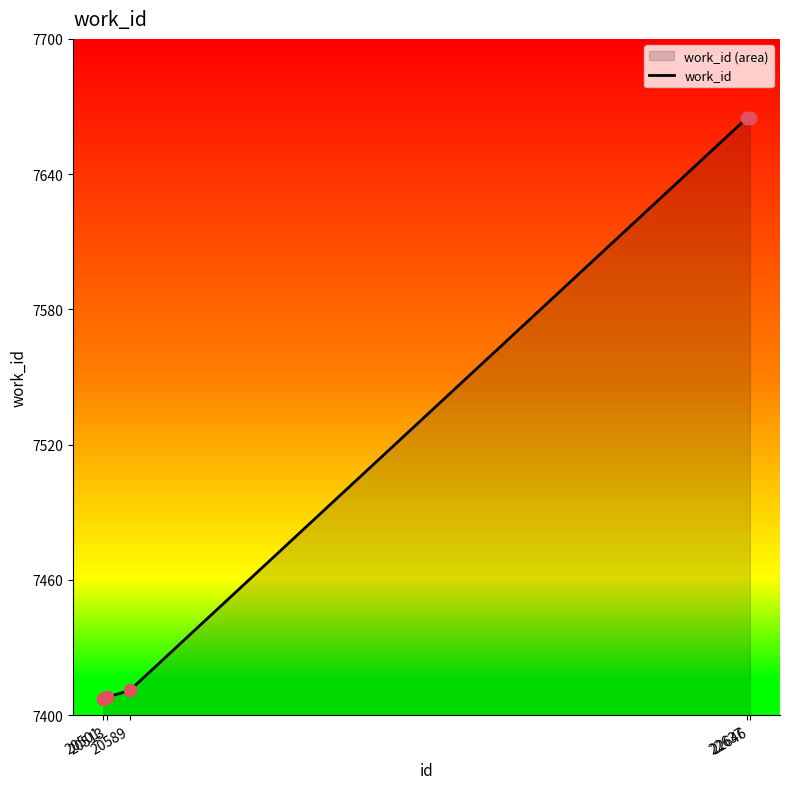

Between 22637 and 20513, which is larger?

22637